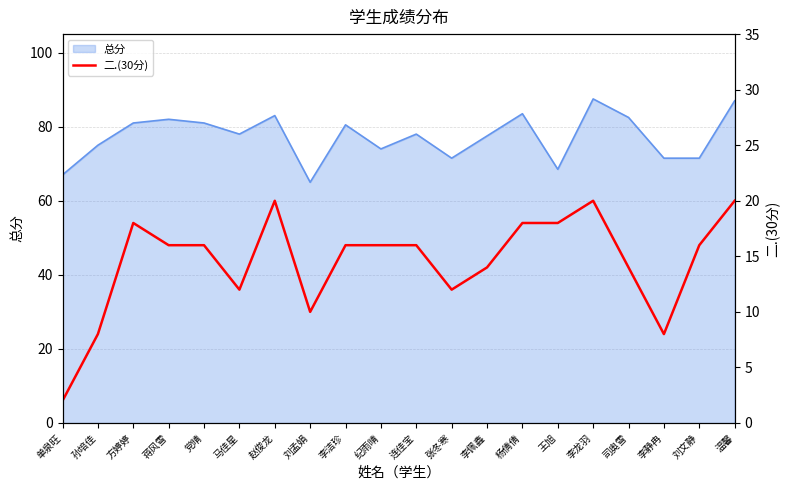

At which category does the data reach its first local peak?

方婷婷